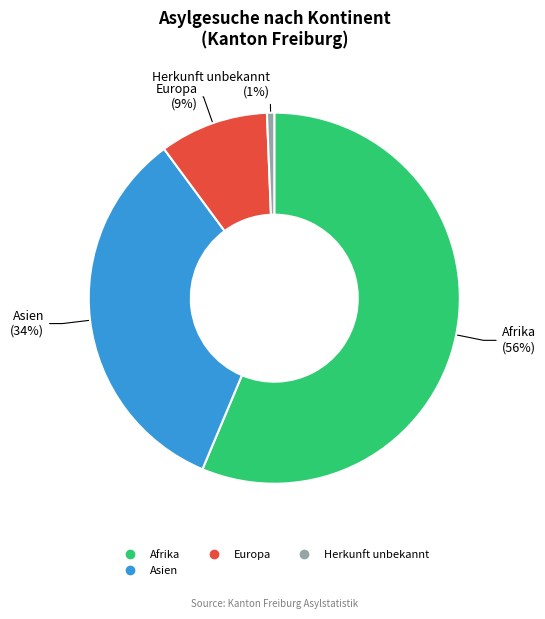

To the nearest percent, what is the average slice percentage?

25%